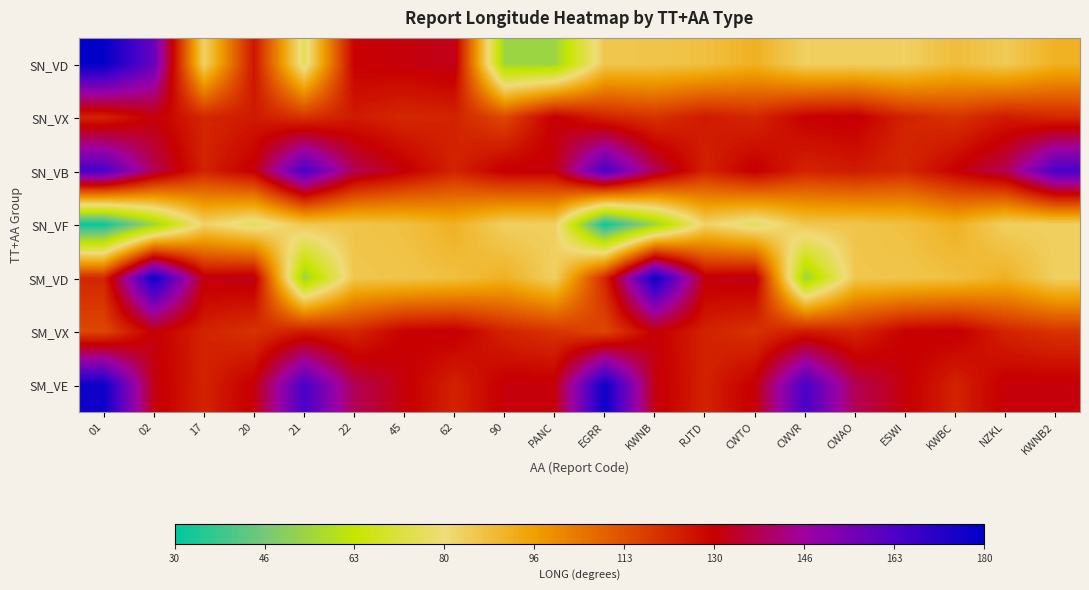

Reading right to left, list all the values displayed in this chart.

SN_VD: KWNB2=91.8	NZKL=84.8	KWBC=88.6	ESWI=83.3	CWAO=83.6	CWVR=83.3	CWTO=91.9	RJTD=87.8	KWNB=86.4	EGRR=86.0	PANC=54.6	90=54.6	62=132.7	45=131.1	22=130.0	21=75.5	20=125.6	17=82.7	02=157.9	01=178.9
SN_VX: KWNB2=121.7	NZKL=124.5	KWBC=119.4	ESWI=122.6	CWAO=131.1	CWVR=130.0	CWTO=121.9	RJTD=124.7	KWNB=119.4	EGRR=122.8	PANC=130.9	90=115.1	62=122.6	45=121.7	22=124.5	21=119.4	20=124.7	17=121.9	02=130.9	01=122.8
SN_VB: KWNB2=164.7	NZKL=138.6	KWBC=130.0	ESWI=121.7	CWAO=124.5	CWVR=122.6	CWTO=130.9	RJTD=122.8	KWNB=138.6	EGRR=164.7	PANC=131.1	90=130.9	62=122.8	45=130.9	22=138.6	21=164.7	20=130.9	17=122.8	02=138.6	01=164.7
SN_VF: KWNB2=83.6	NZKL=83.3	KWBC=91.9	ESWI=87.8	CWAO=86.4	CWVR=86.0	CWTO=75.5	RJTD=82.7	KWNB=54.6	EGRR=31.3	PANC=83.6	90=83.3	62=91.9	45=87.8	22=86.4	21=86.0	20=75.5	17=82.7	02=54.6	01=31.3
SM_VD: KWNB2=83.3	NZKL=91.9	KWBC=87.8	ESWI=86.4	CWAO=86.0	CWVR=54.6	CWTO=132.7	RJTD=131.7	KWNB=176.9	EGRR=122.0	PANC=83.3	90=91.9	62=87.8	45=86.4	22=86.0	21=54.6	20=132.7	17=131.7	02=176.9	01=122.0
SM_VX: KWNB2=119.4	NZKL=122.6	KWBC=131.1	ESWI=130.0	CWAO=121.9	CWVR=124.7	CWTO=119.4	RJTD=122.8	KWNB=130.9	EGRR=115.1	PANC=119.4	90=122.6	62=131.1	45=130.0	22=121.9	21=124.7	20=119.4	17=122.8	02=130.9	01=115.1
SM_VE: KWNB2=131.1	NZKL=130.9	KWBC=122.8	ESWI=130.9	CWAO=138.6	CWVR=164.7	CWTO=130.9	RJTD=122.8	KWNB=131.7	EGRR=176.9	PANC=131.1	90=130.9	62=122.8	45=130.9	22=138.6	21=164.7	20=130.9	17=122.8	02=131.7	01=176.9